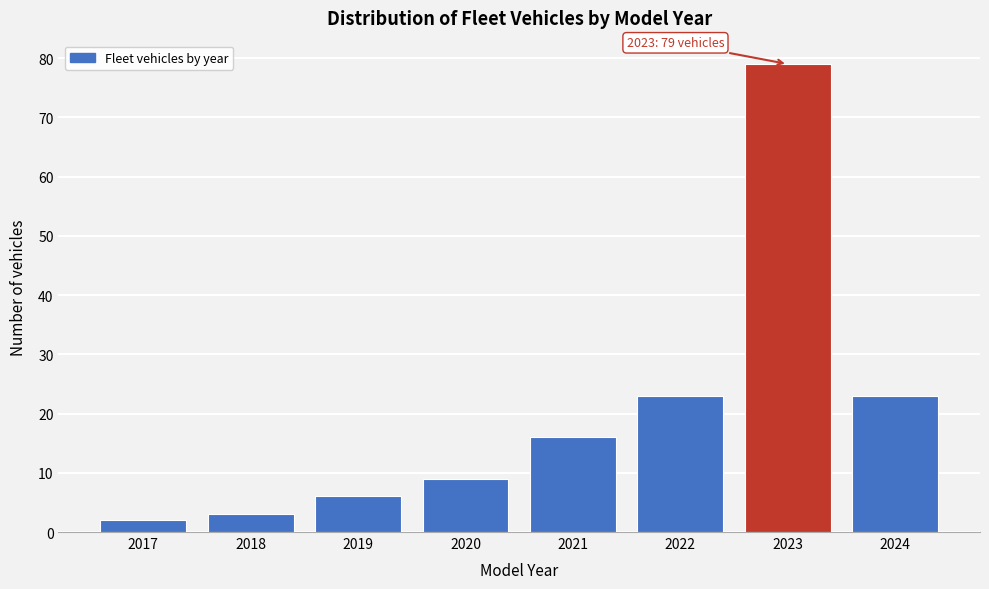

Reading left to right, what are all the values shown in this chart?

2	3	6	9	16	23	79	23